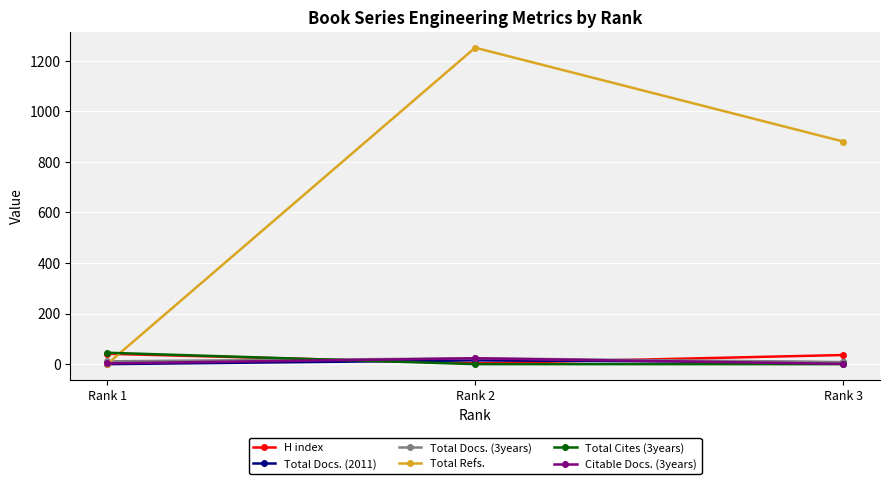

Is it true that Total Refs. equals 596 at Rank 1?

False